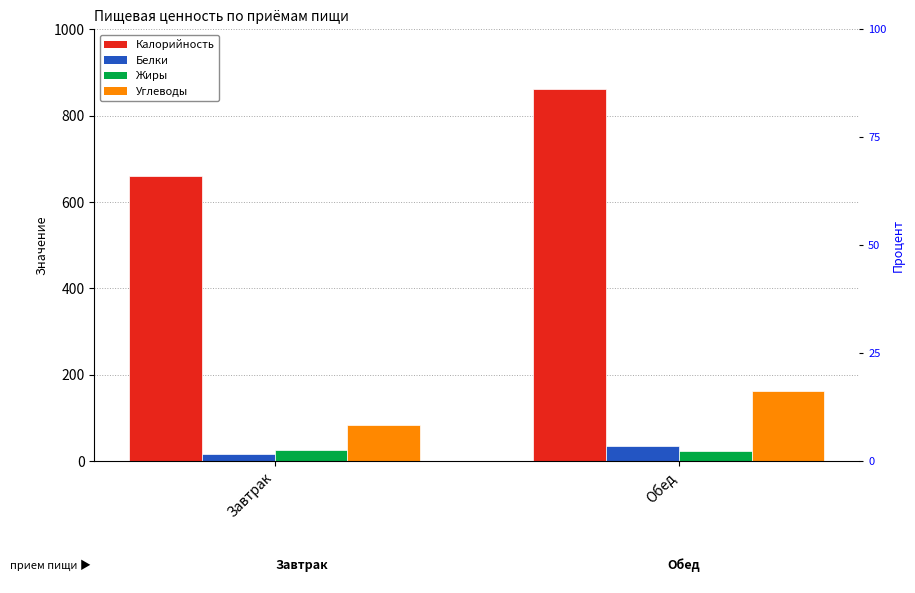

At which category is the sum across all series the highest?

Обед